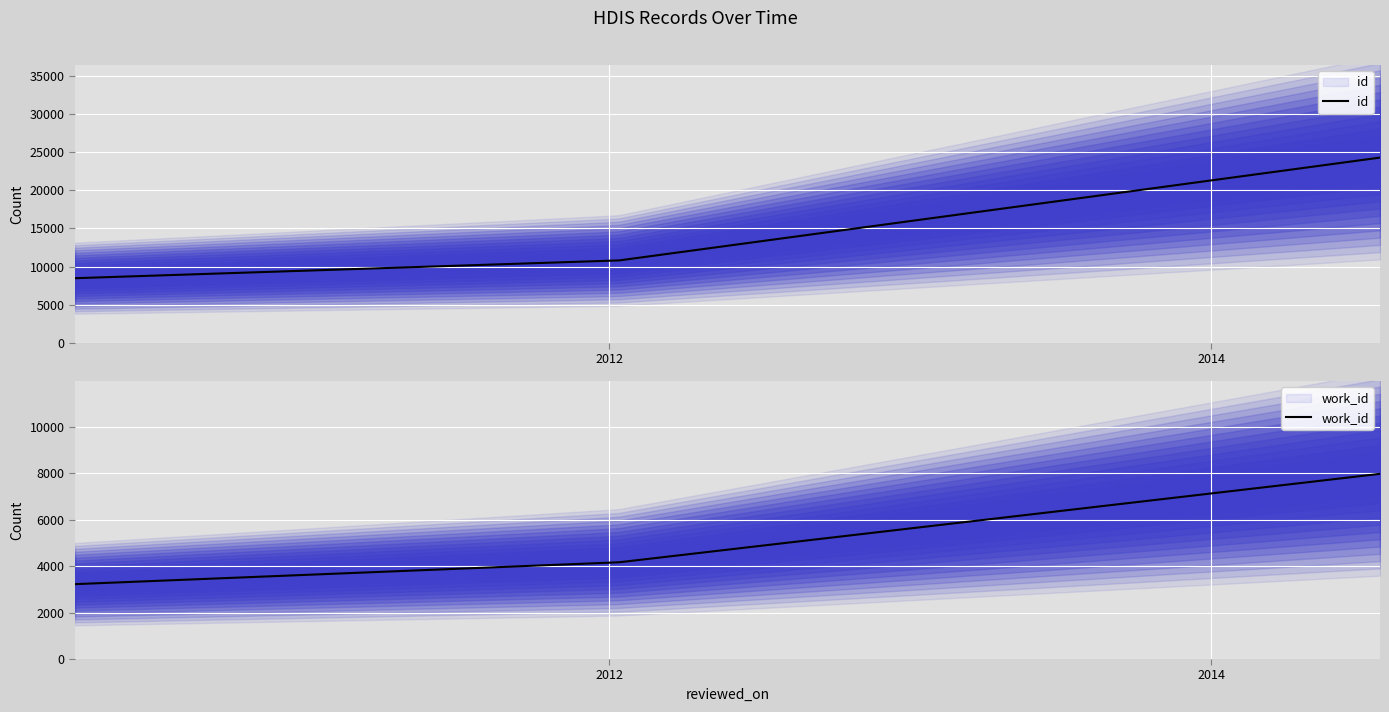

Is the value of id at 2014-07-25 greater than the value of work_id at 2014-07-25?

Yes